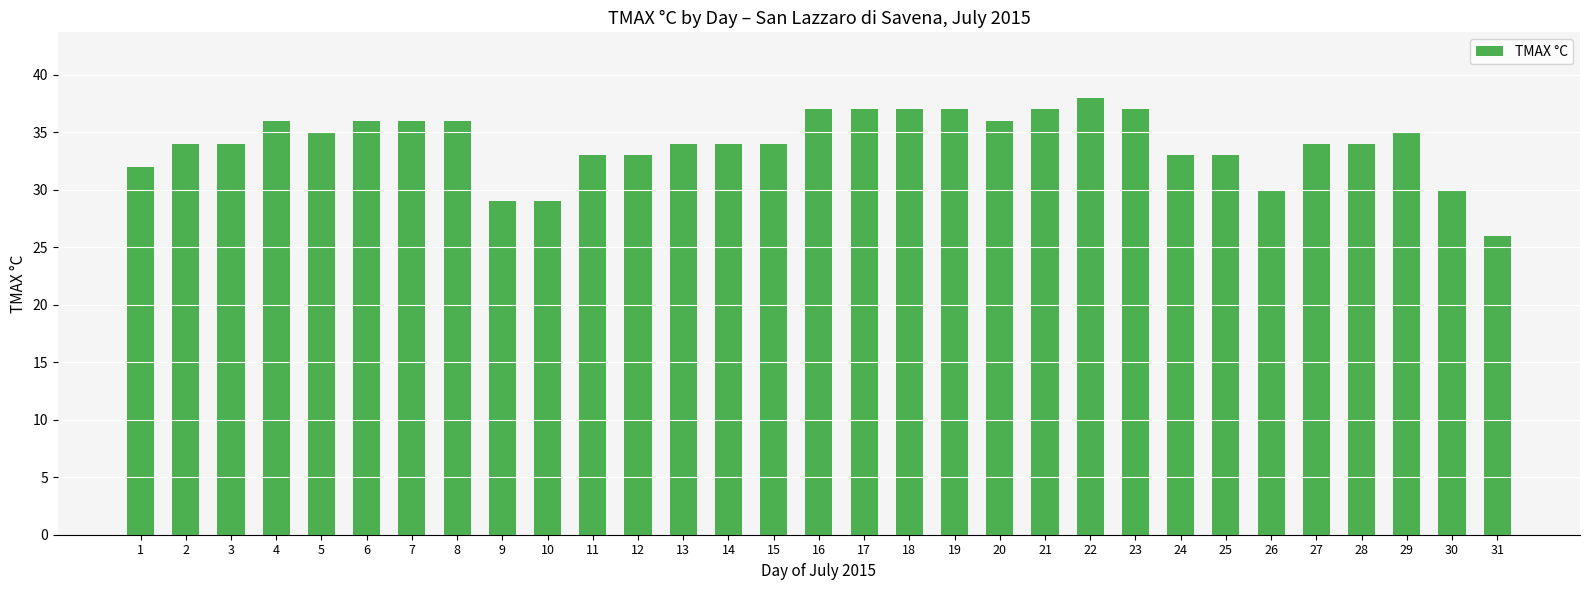

What is the sum of the values at 12 and 4?

69